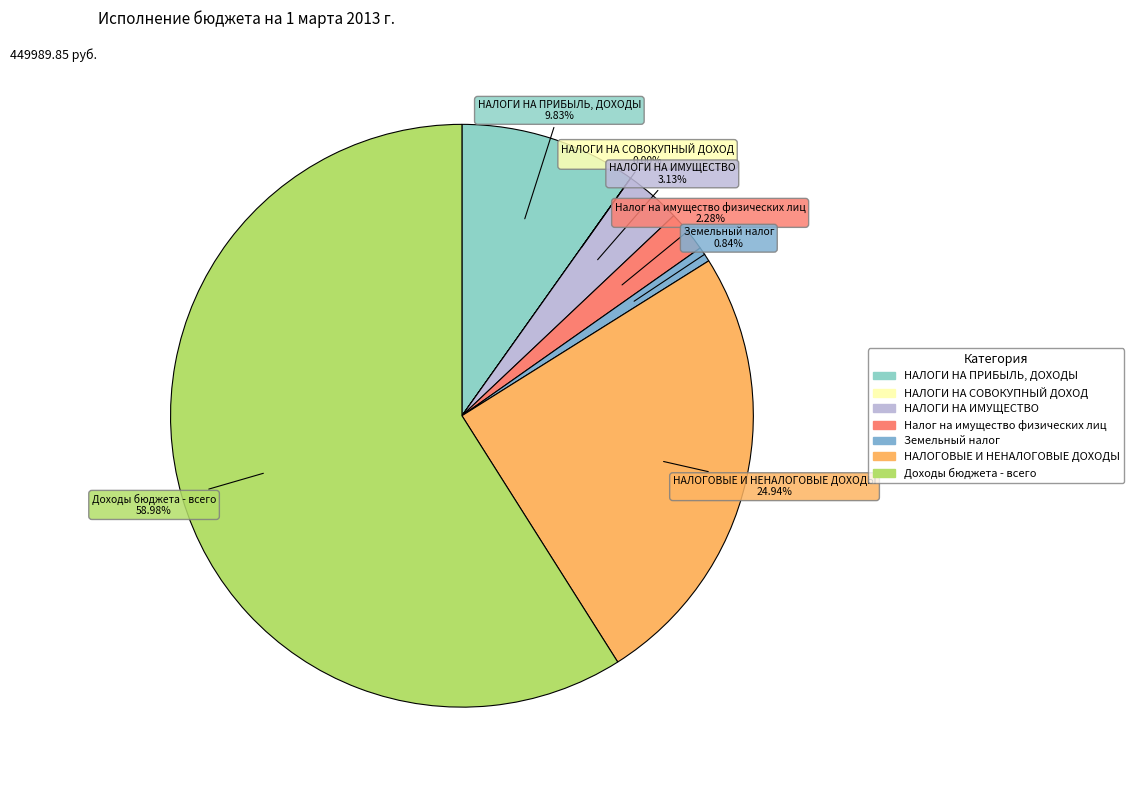

Which has a higher value, Земельный налог or НАЛОГИ НА ПРИБЫЛЬ, ДОХОДЫ?

НАЛОГИ НА ПРИБЫЛЬ, ДОХОДЫ